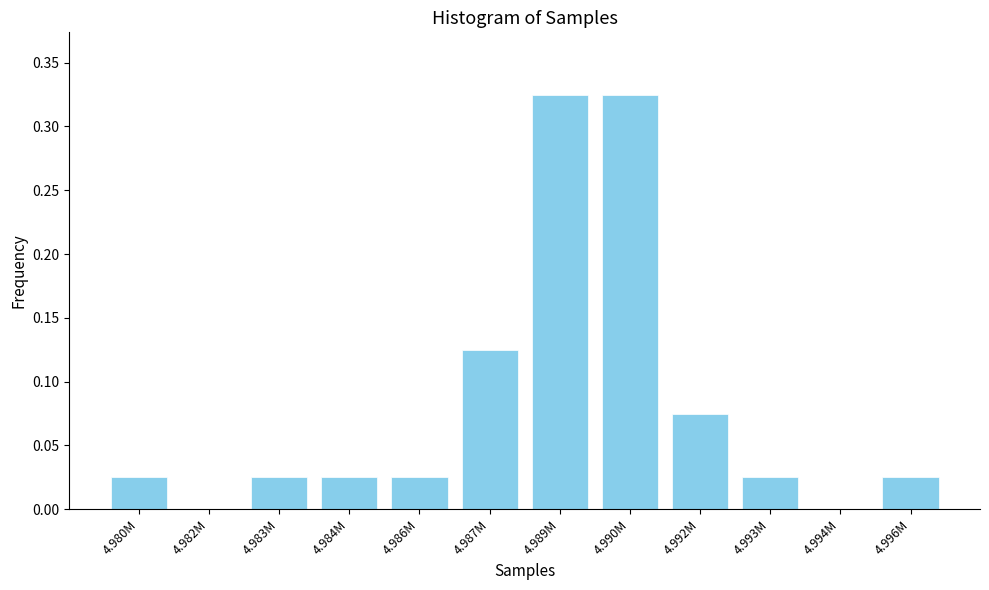

Between 4.993M and 4.990M, which is larger?

4.990M